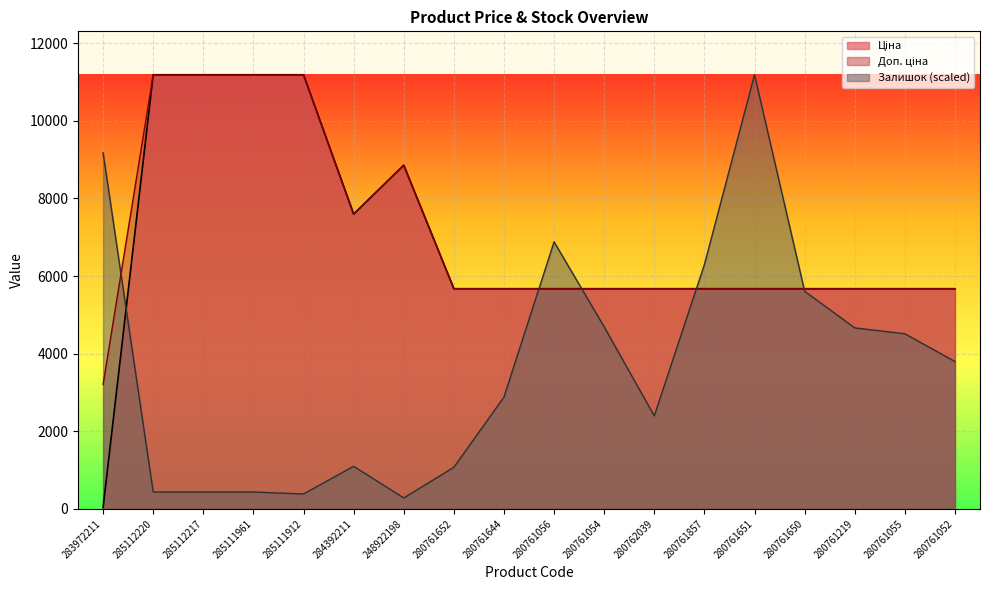

What is the greatest value displayed?

11188.2